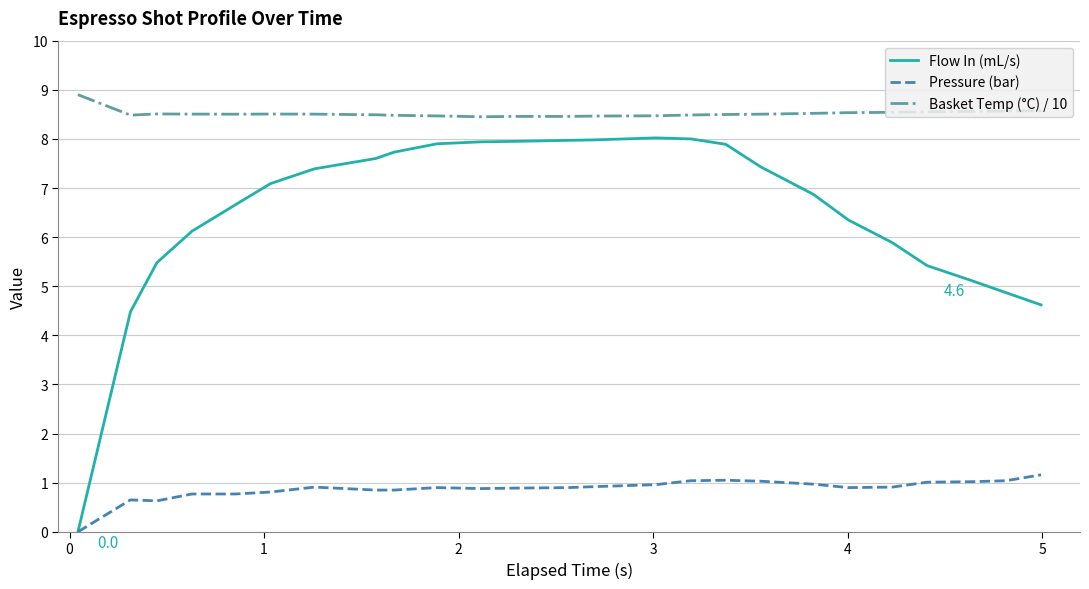

Does the chart display data point markers on the line(s)?

No